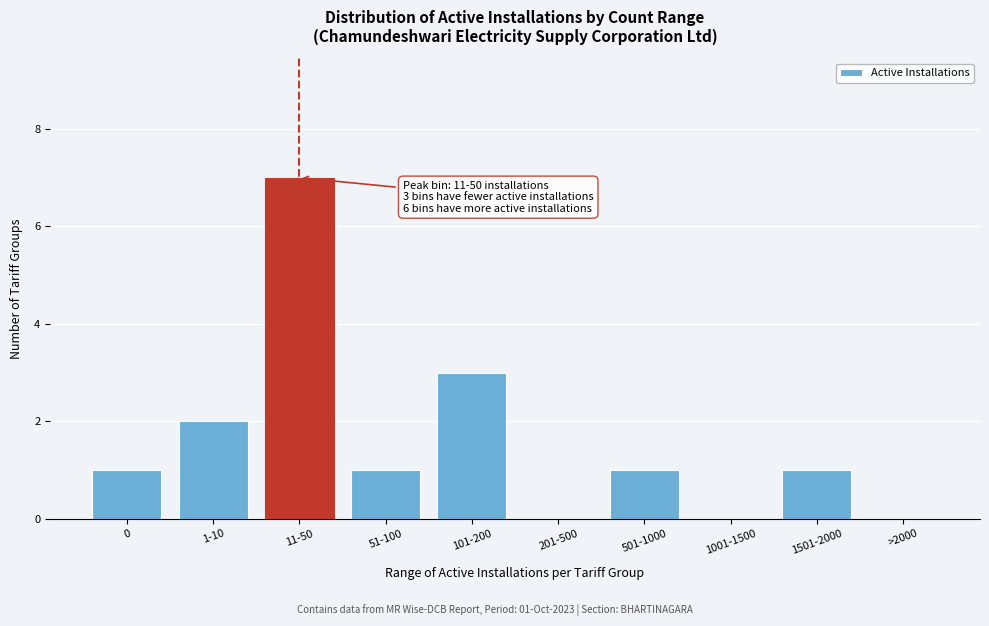

Reading left to right, what are all the values shown in this chart?

0=1	1-10=2	11-50=7	51-100=1	101-200=3	201-500=0	501-1000=1	1001-1500=0	1501-2000=1	>2000=0